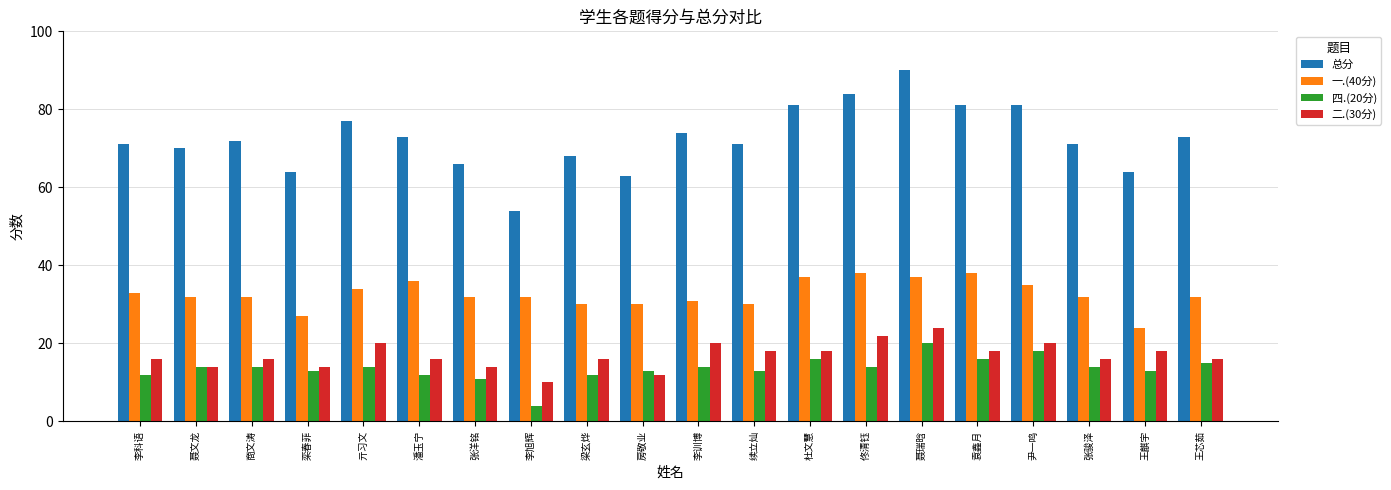

What is the label of the 7th bar from the right?

佟清钰